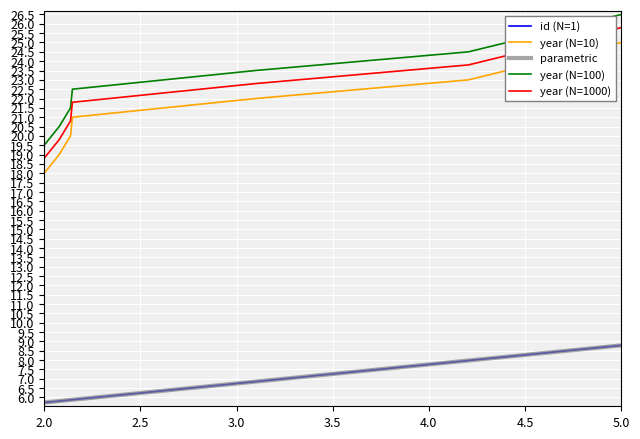

What is the value of the year point at the 5th from the left?

22.0